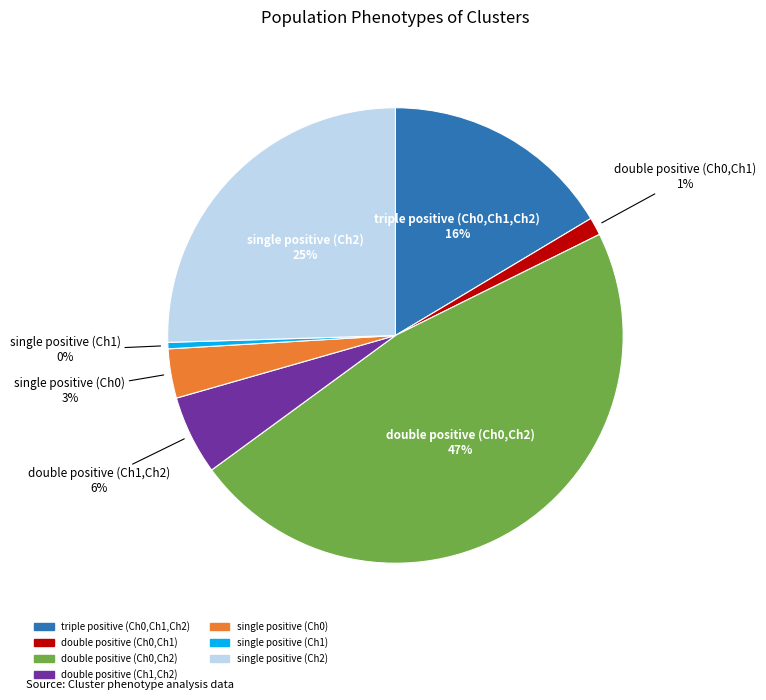

Is it true that double positive (Ch0,Ch1) is 1% of the pie?

True